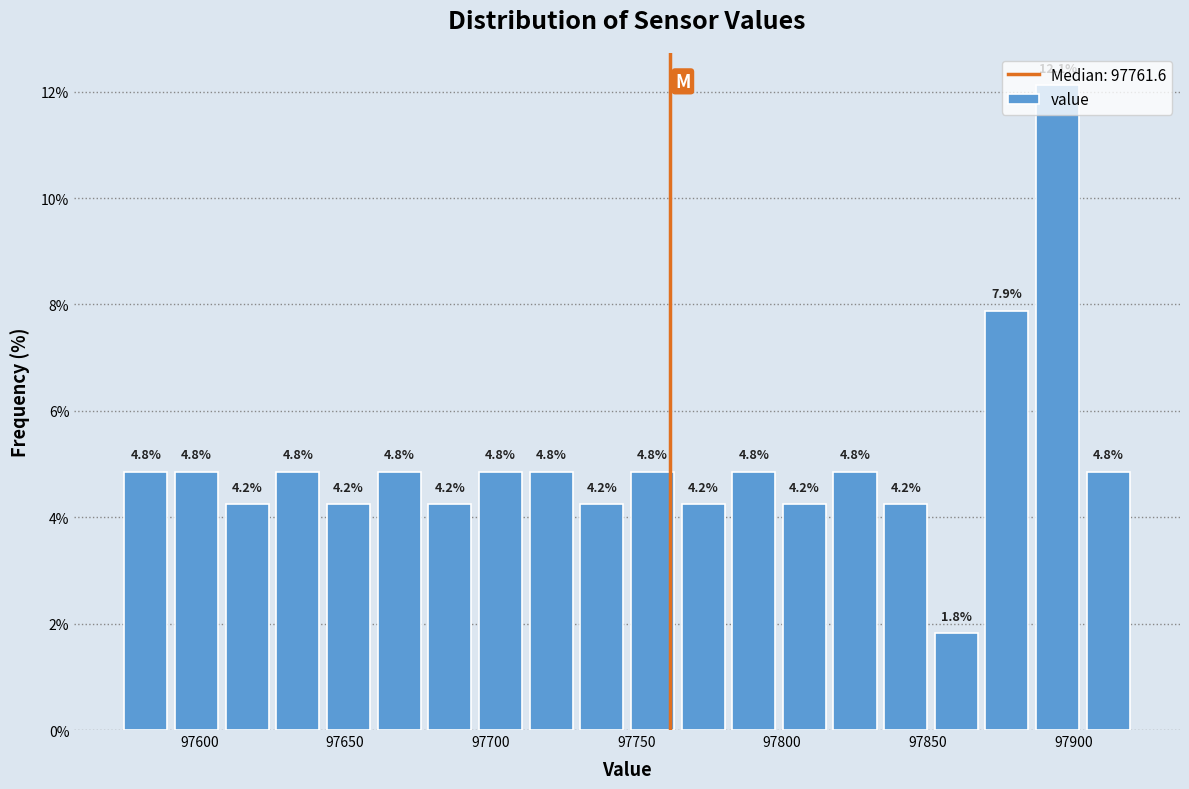

Around what value on the x-axis is the tallest bar? Give the approximate position of its centre, as read against the axis.

97895